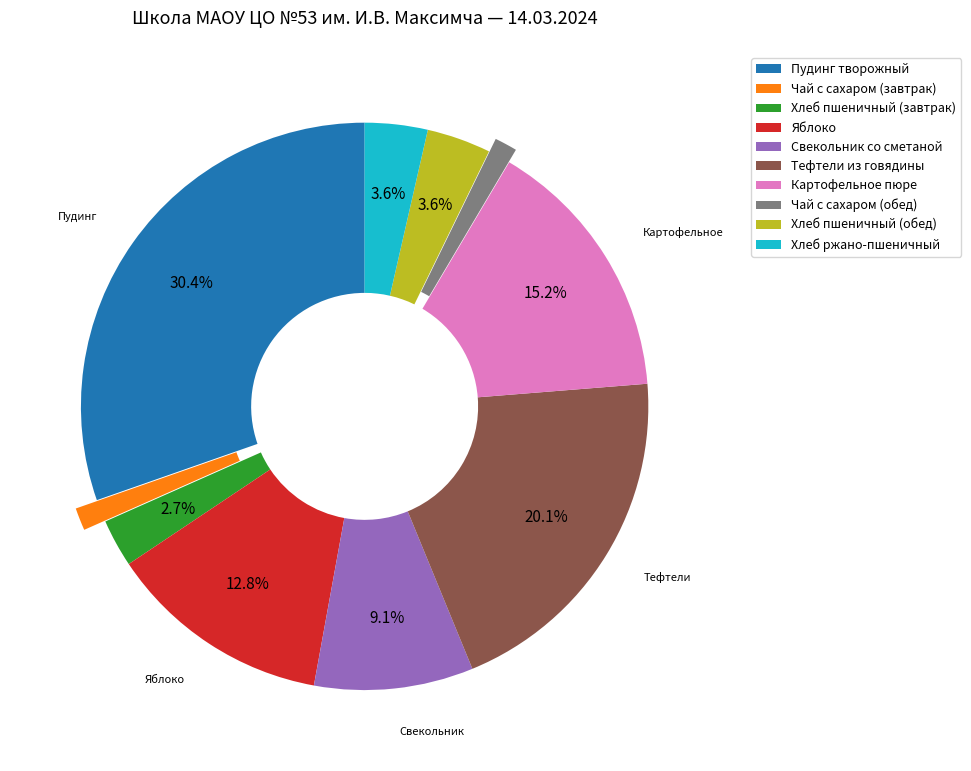

Combined, what portion of the pie is Тефтели из говядины and Хлеб пшеничный (завтрак)?

22.8%